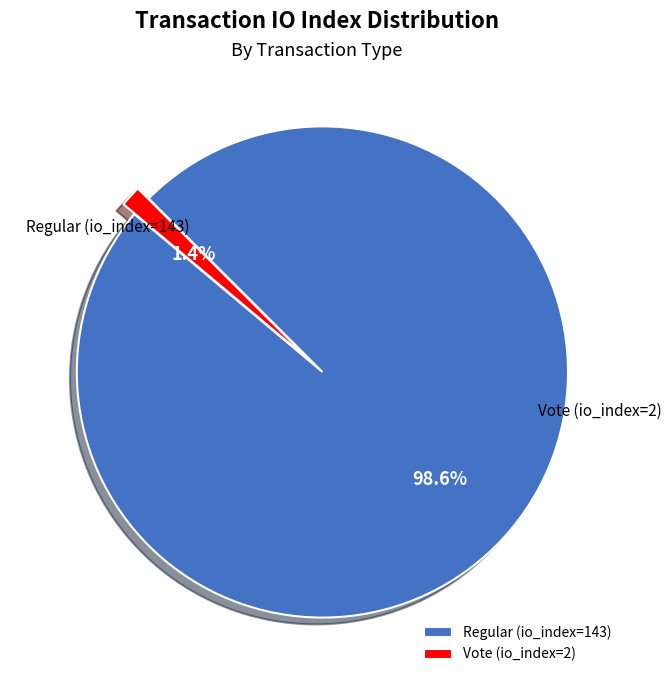

Rank the categories by value from lowest to highest.

Vote (io_index=2), Regular (io_index=143)